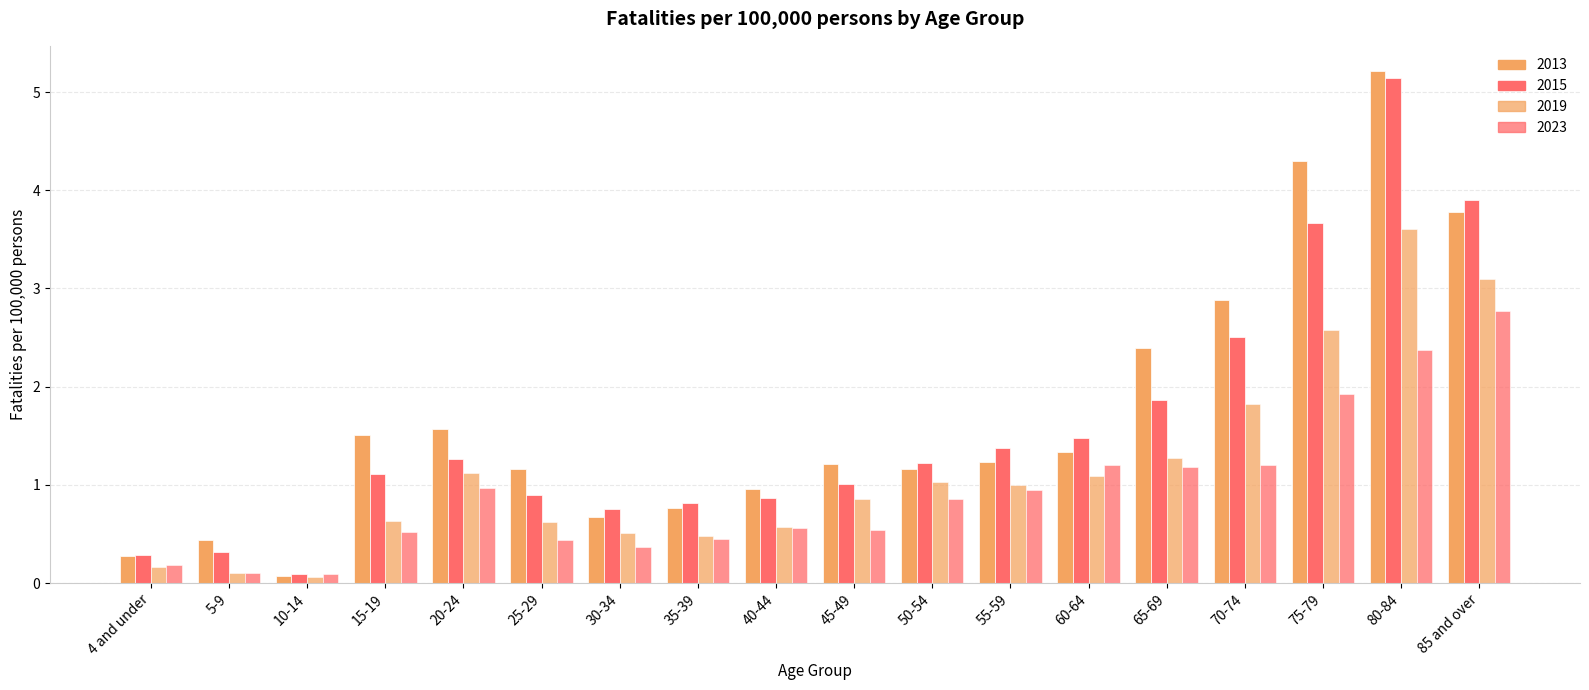

How many groups of bars are there?

18